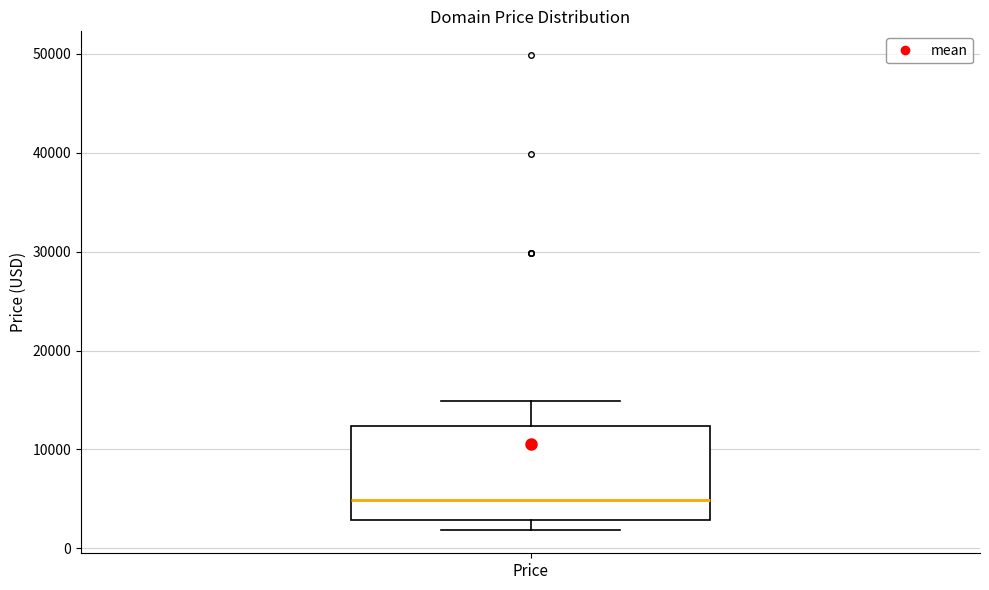

Where does the upper whisker of the box for Price end on the y-axis? The values are not printed on the chart, so give them approximately, as read against the axis.

15000